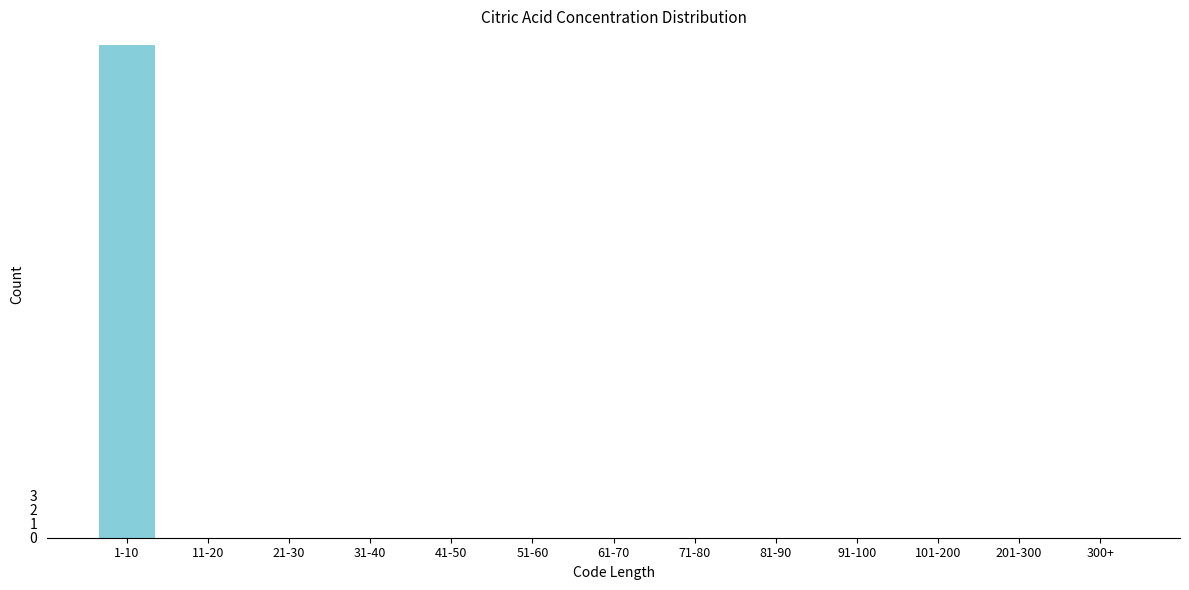

Reading left to right, extract all data points from this chart.

1-10=35	11-20=0	21-30=0	31-40=0	41-50=0	51-60=0	61-70=0	71-80=0	81-90=0	91-100=0	101-200=0	201-300=0	300+=0